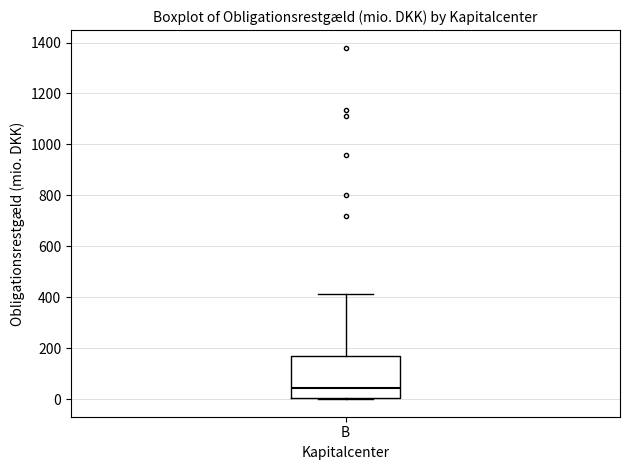

Transcribe this box plot: give where the median line is, the range the box spans, and where the two whiskers end, as read against the y-axis. The values are not printed on the chart, so give them approximately, as read against the axis.

median 40, box 0 to 180, whiskers 0 to 420